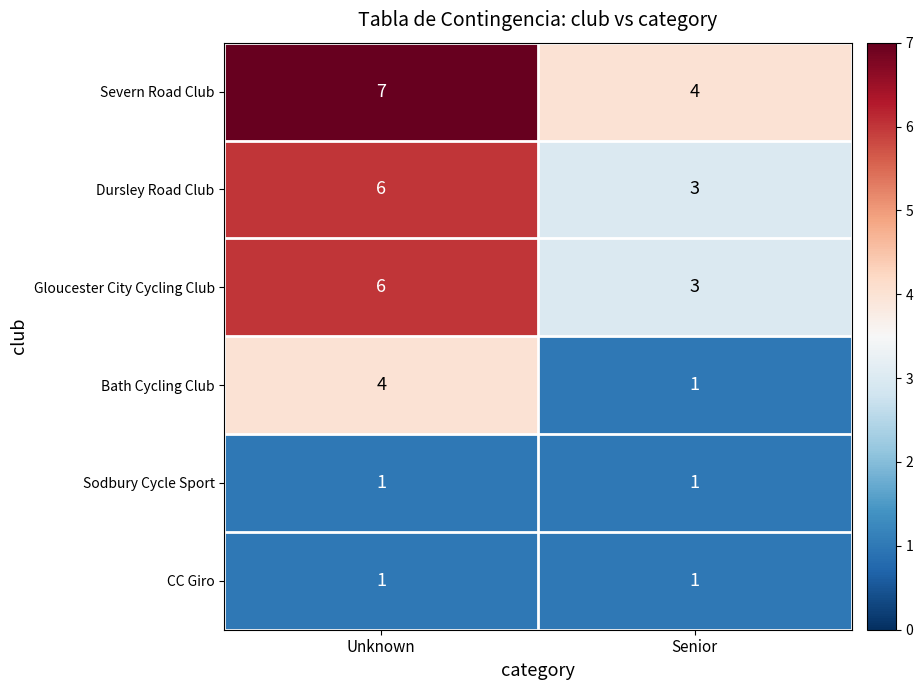

The value of CC Giro at Unknown is 1. True or false?

True